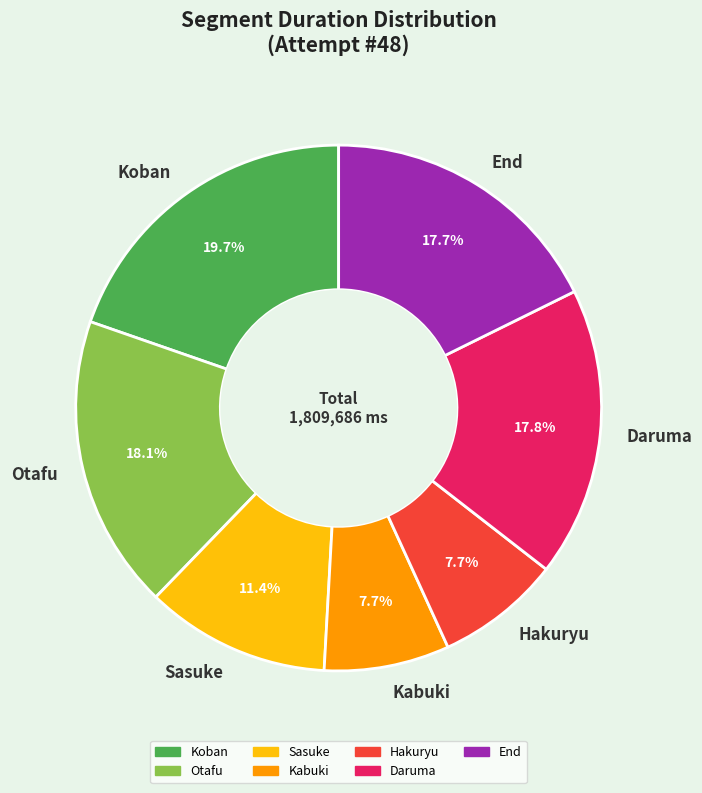

Approximately how many times larger is the value at Otafu compared to Koban?

0.9